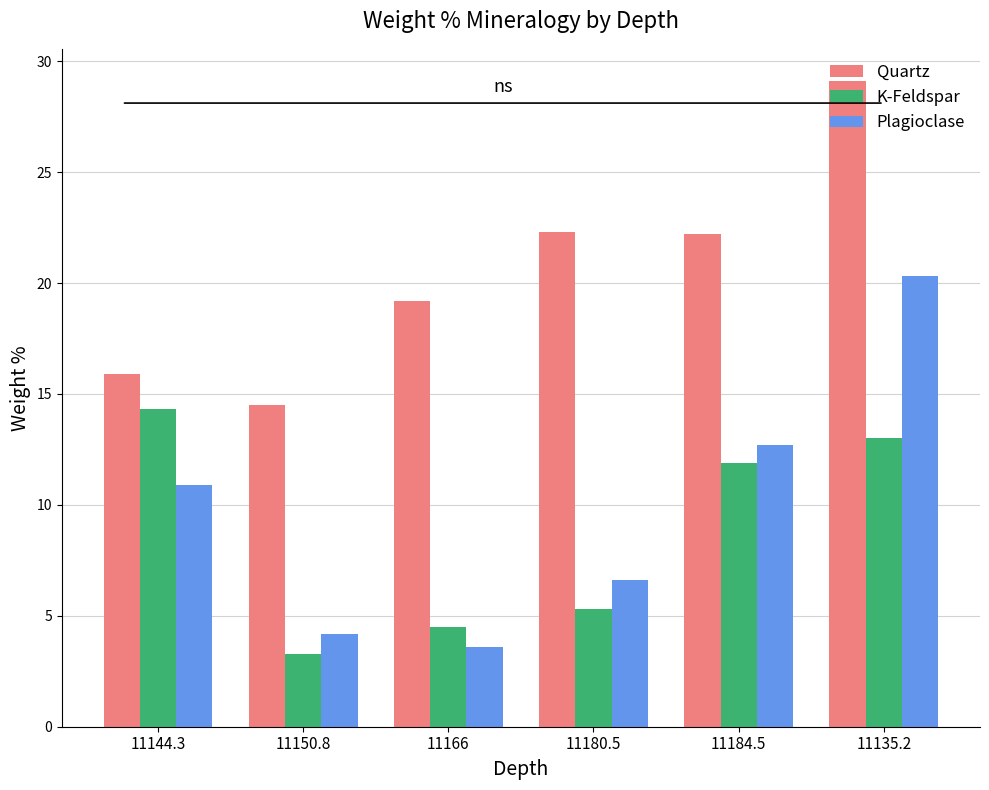

What is the difference between the maximum and minimum values in the Plagioclase series?

16.7